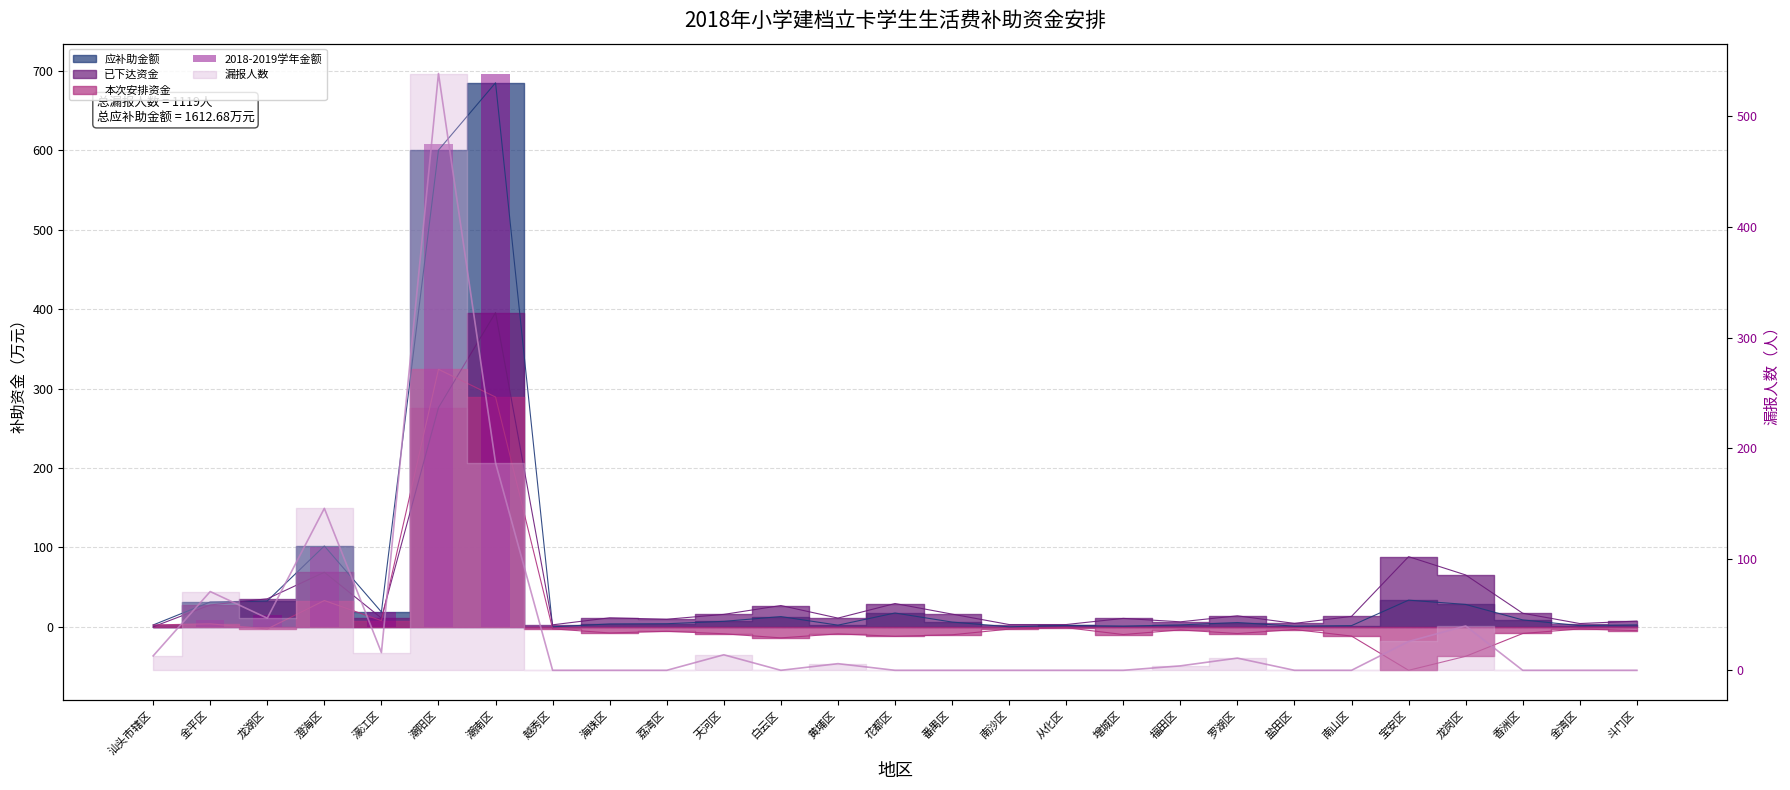

What is the difference between the maximum and minimum values?

697.0